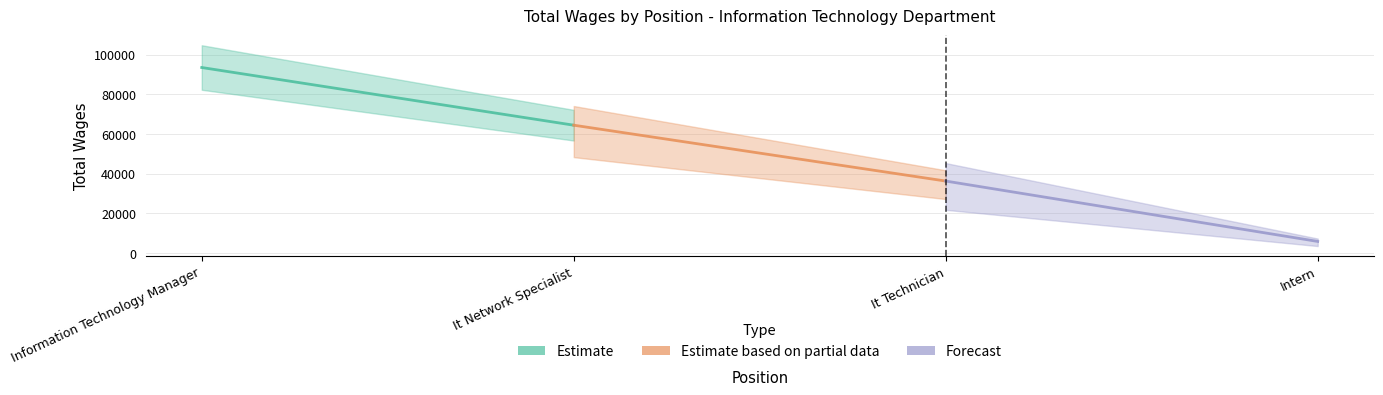

What is the value of the Estimate point at the 1st from the left?

93489